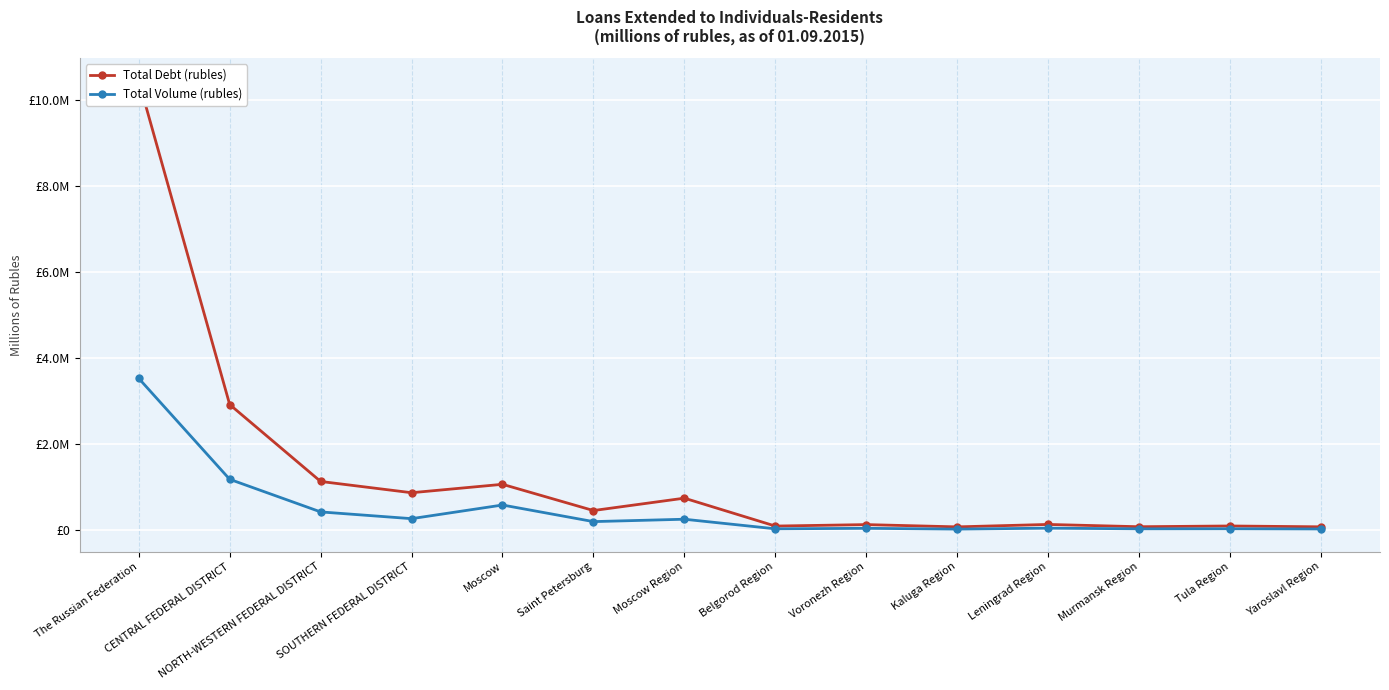

How many lines are shown in the chart?

2